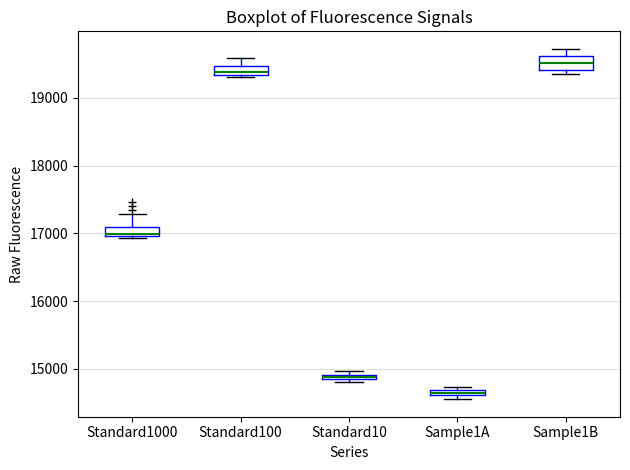

Which box has the highest median line?

Sample1B